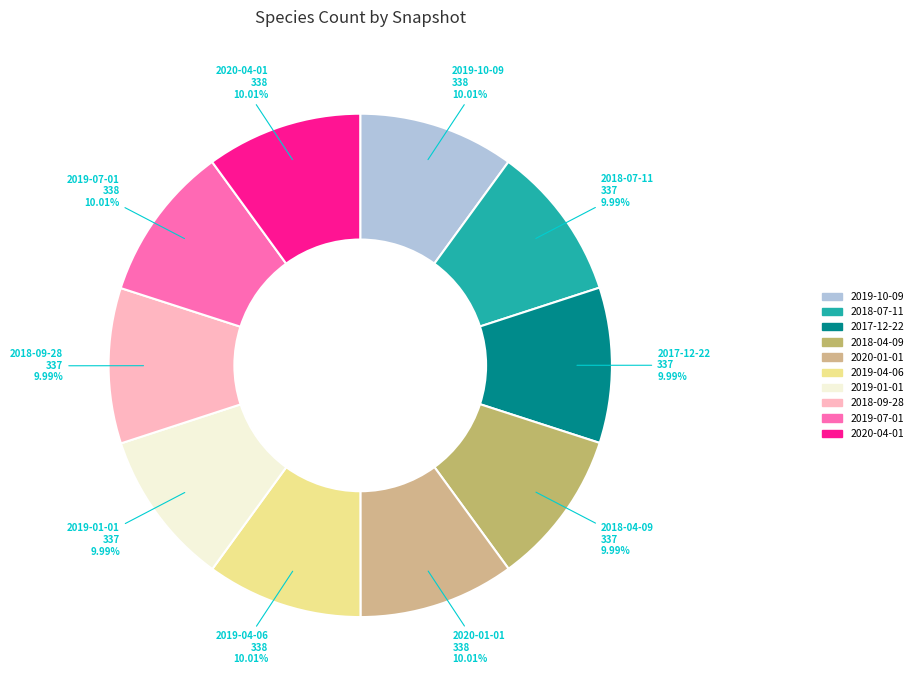

Approximately how many times larger is the value at 2020-01-01 compared to 2018-04-09?

1.0